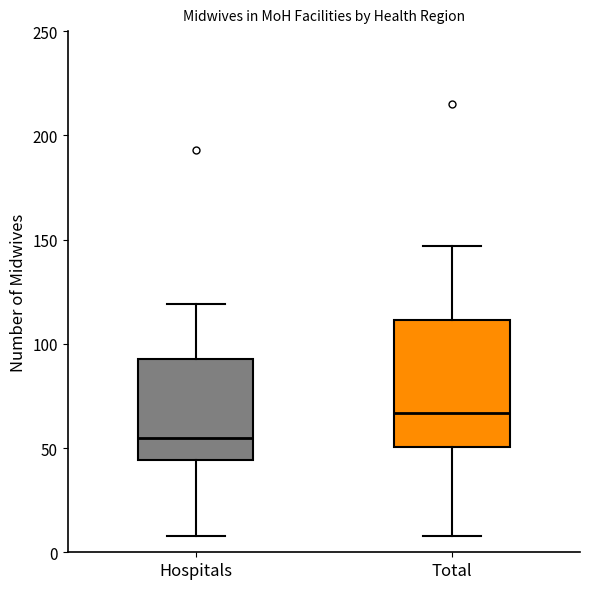

Reading left to right, transcribe this box plot: for each box, give where its median line is, the range the box spans, and where its two whiskers end, as read against the y-axis. The values are not printed on the chart, so give them approximately, as read against the axis.

Hospitals: median 55, box 45 to 95, whiskers 10 to 120
Total: median 65, box 50 to 110, whiskers 10 to 145